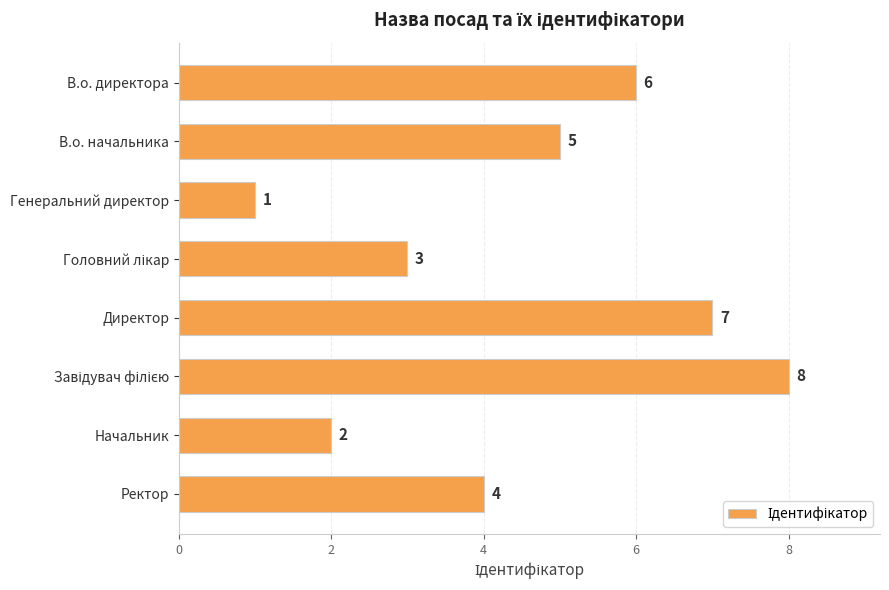

How many categories are shown in the chart?

8